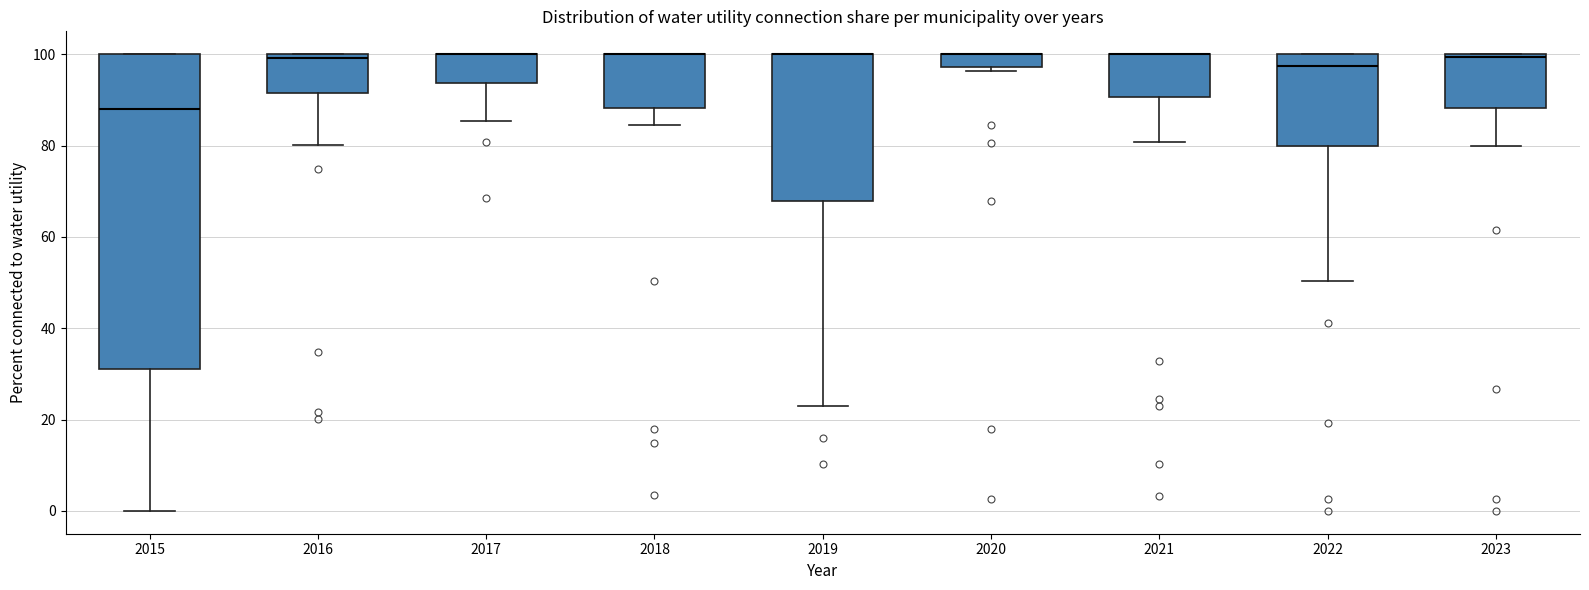

Comparing the boxes themselves (not the whiskers), which one is the tallest?

2015